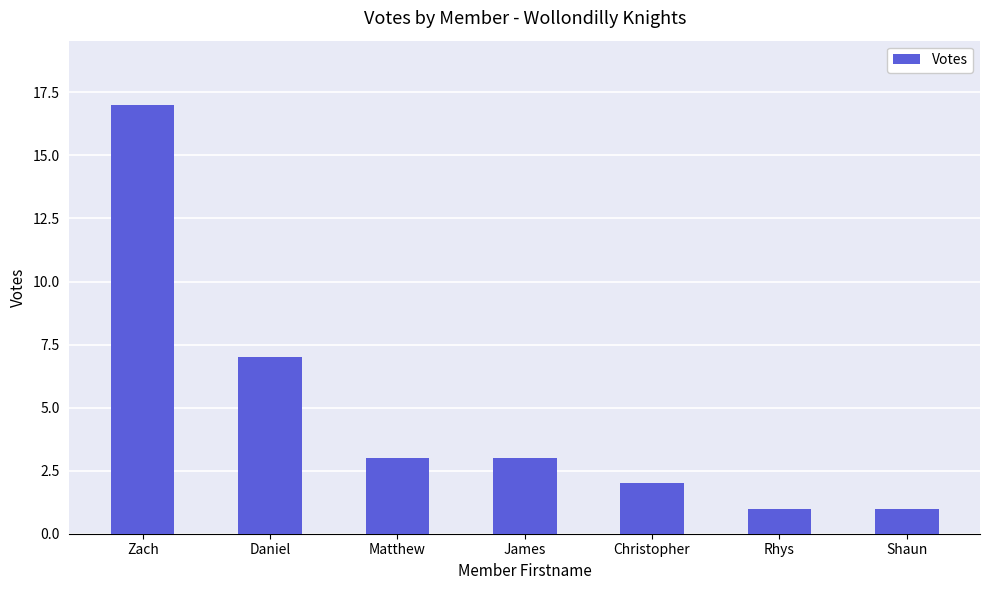

Which label corresponds to the largest value in the chart?

Zach